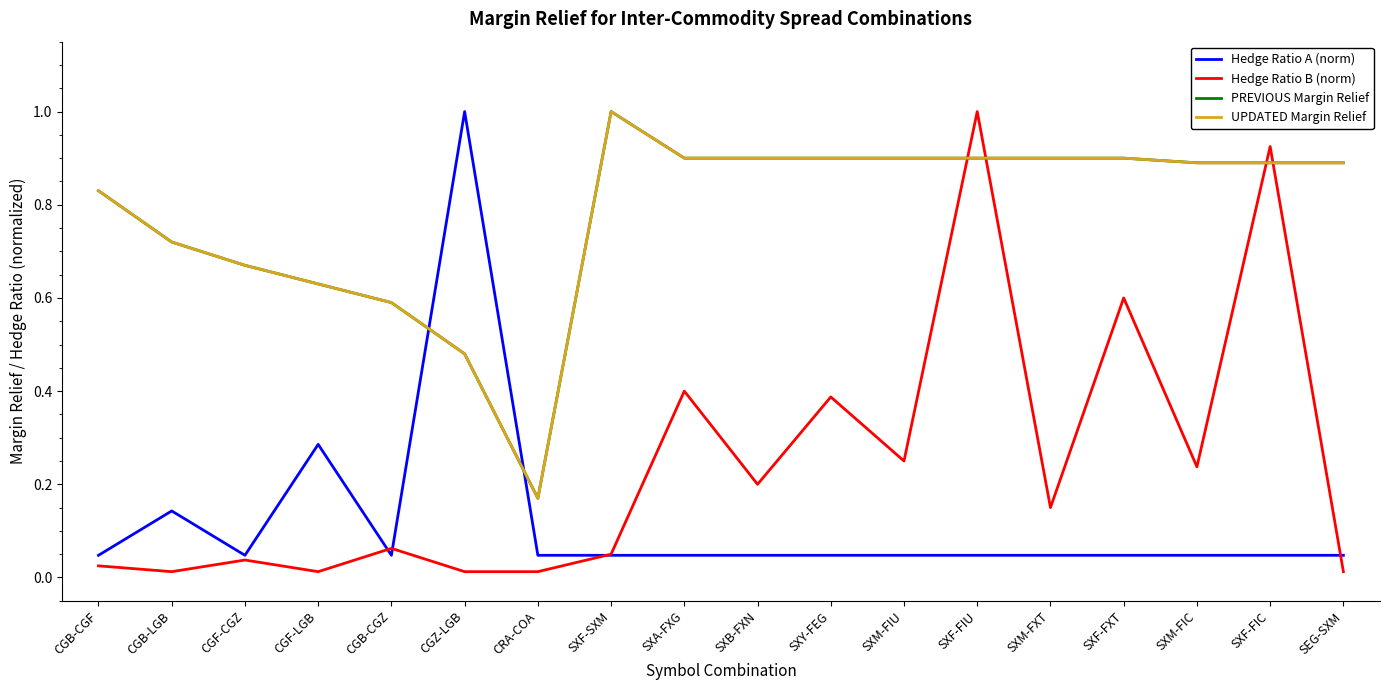

Is this an area chart (filled region under the line)?

No